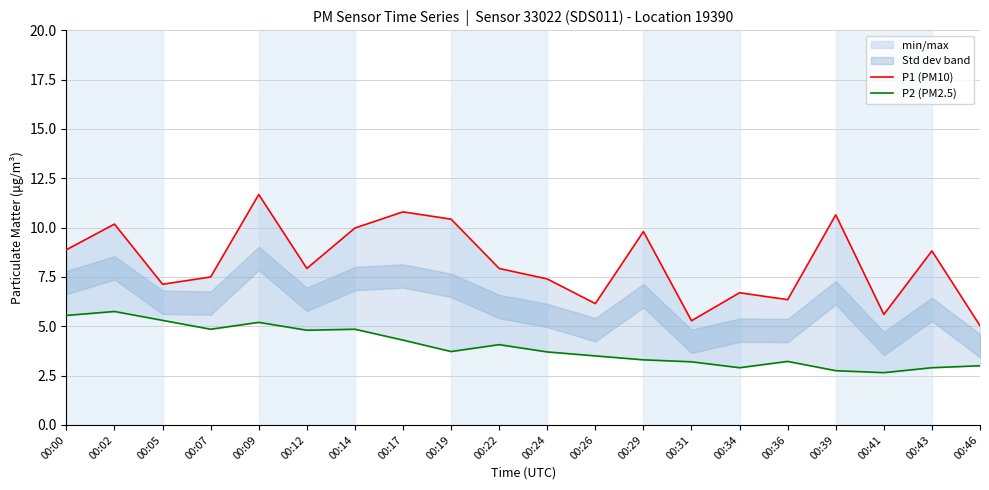

Which series changed the most between 00:02 and 00:36?

P1 (PM10)